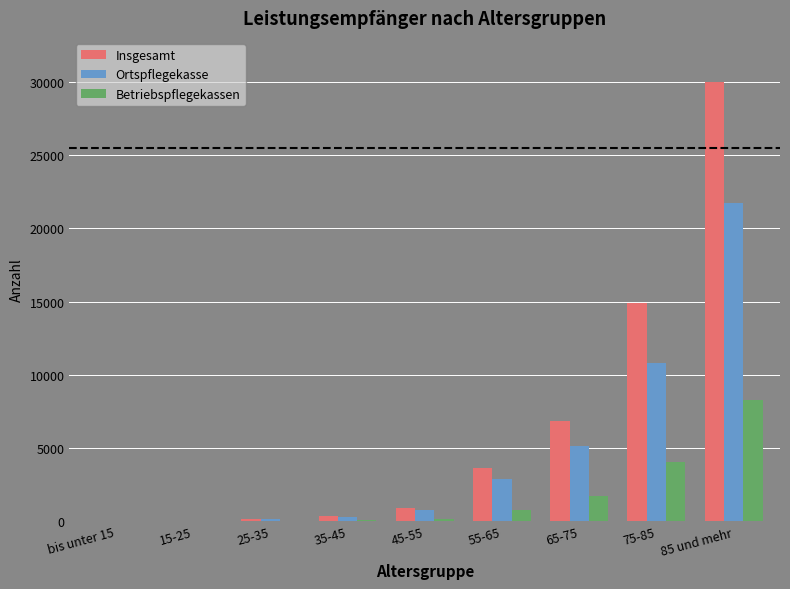

What is the sum of the Betriebspflegekassen values at 75-85 and 35-45?

4154